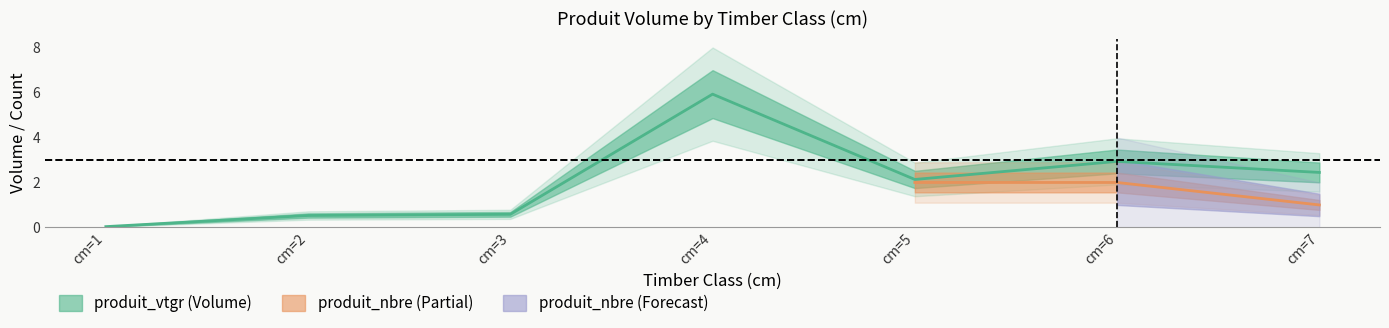

Between cm=1 and cm=7, which is larger?

cm=7